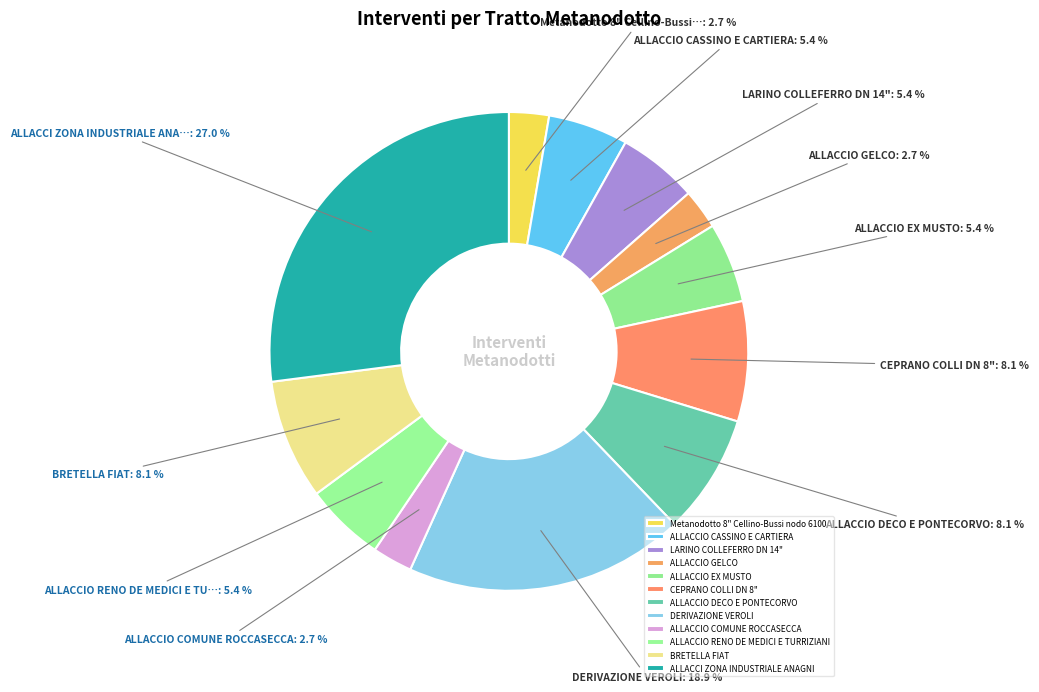

To the nearest percent, what percentage of the pie is ALLACCIO CASSINO E CARTIERA?

5%